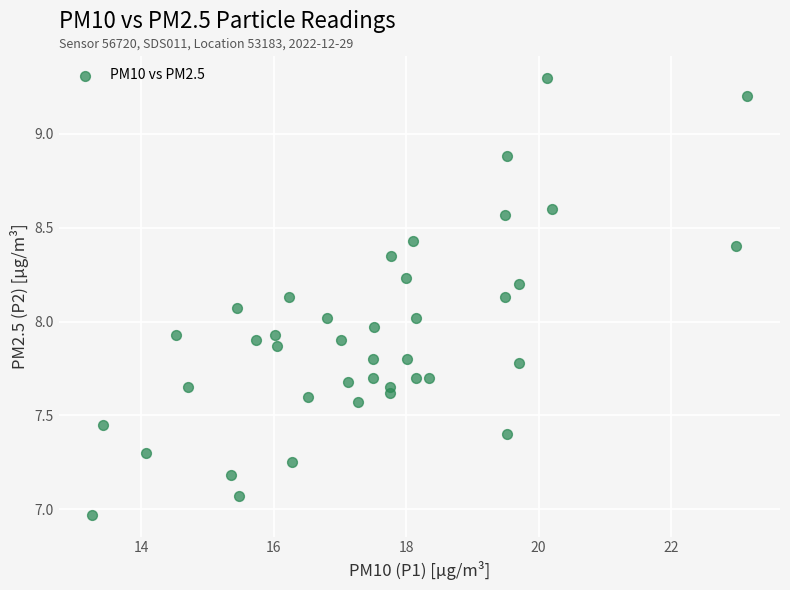

What is the range of X values (max minus min)?

9.9